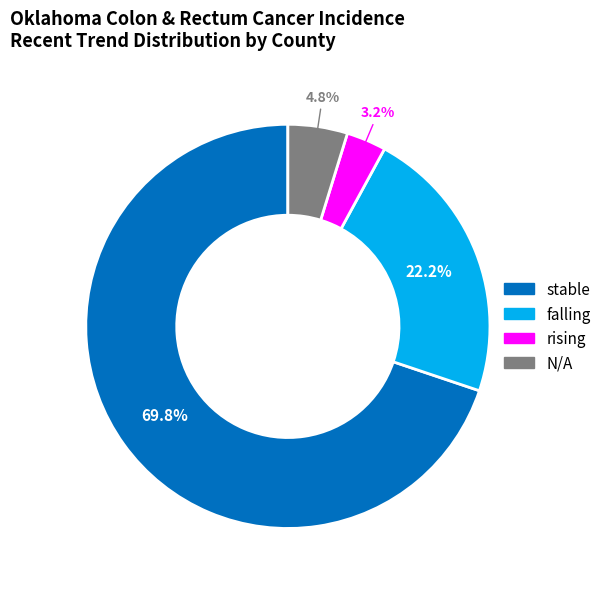

Which has a higher value, stable or rising?

stable